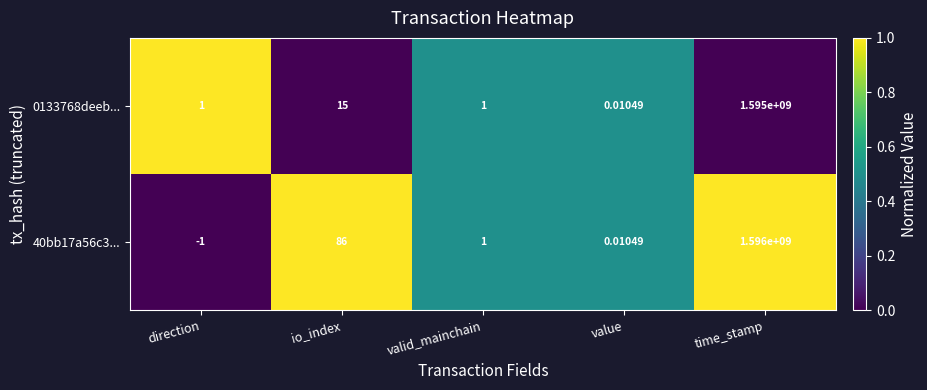

At which label is 0133768deeb... closest to 797500000?

io_index